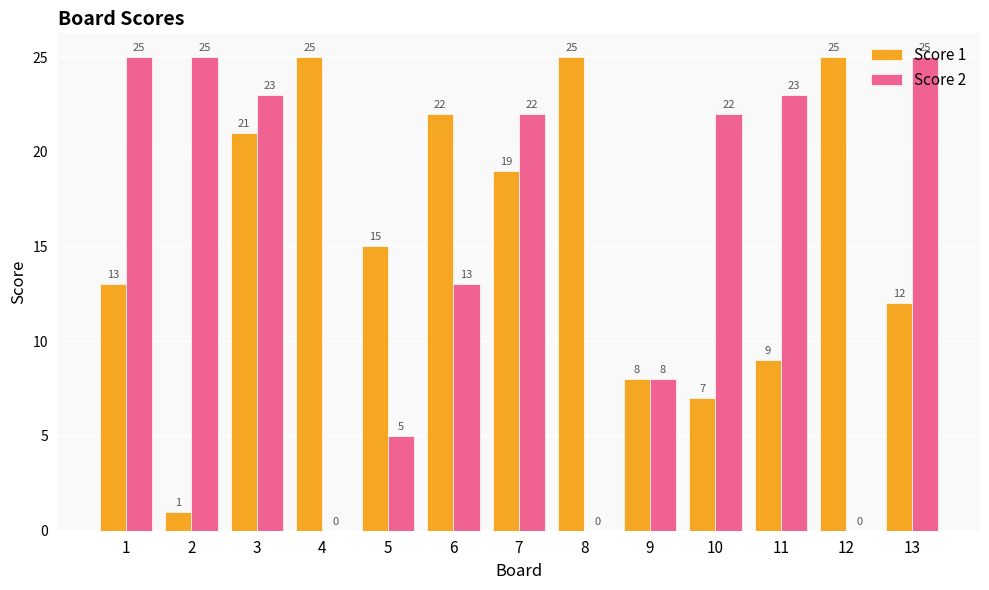

How many values in Score 2 are above zero?

10